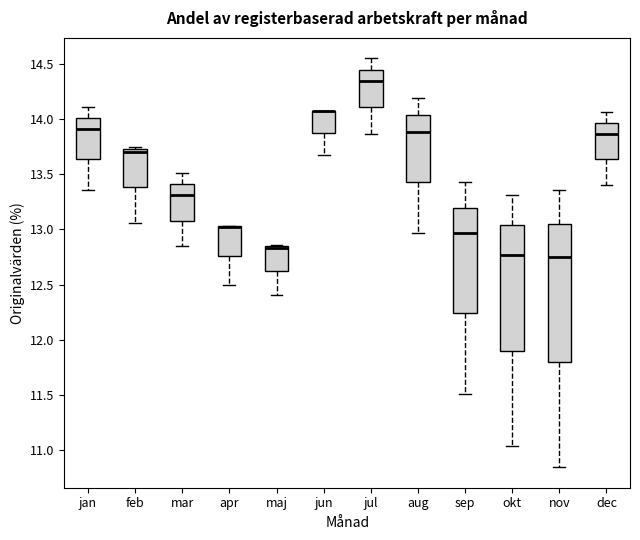

Which box is the tallest, from its lower edge to its upper edge?

nov